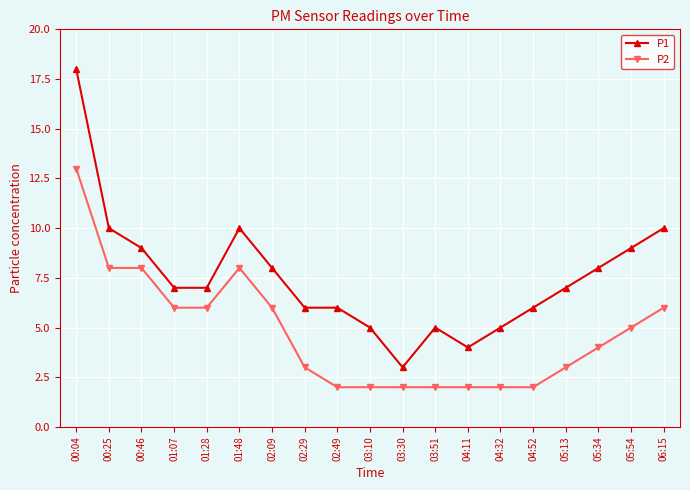

Where is the first local maximum for P1?

01:48